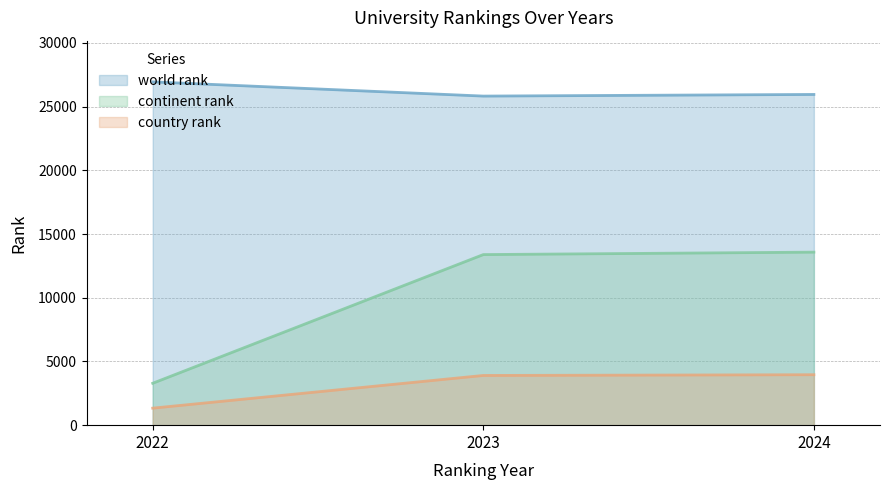

What are all the series names shown in the legend?

world rank, continent rank, country rank